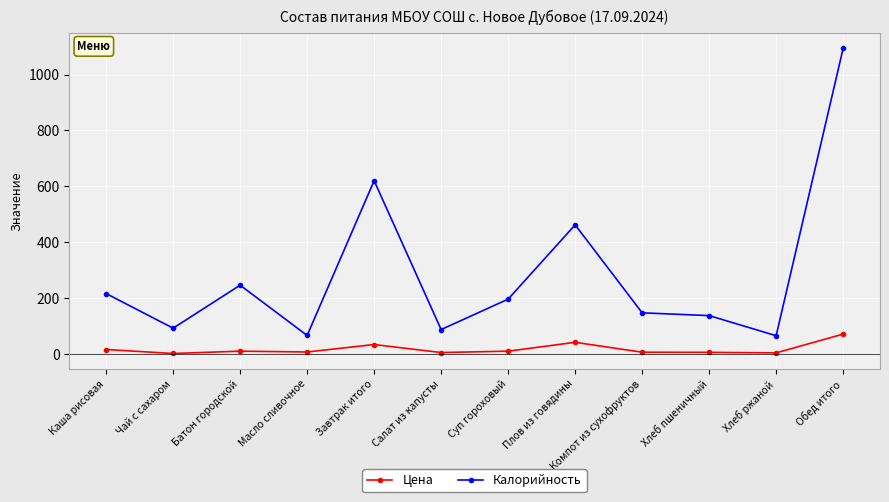

What is the minimum value shown in the chart?

1.4